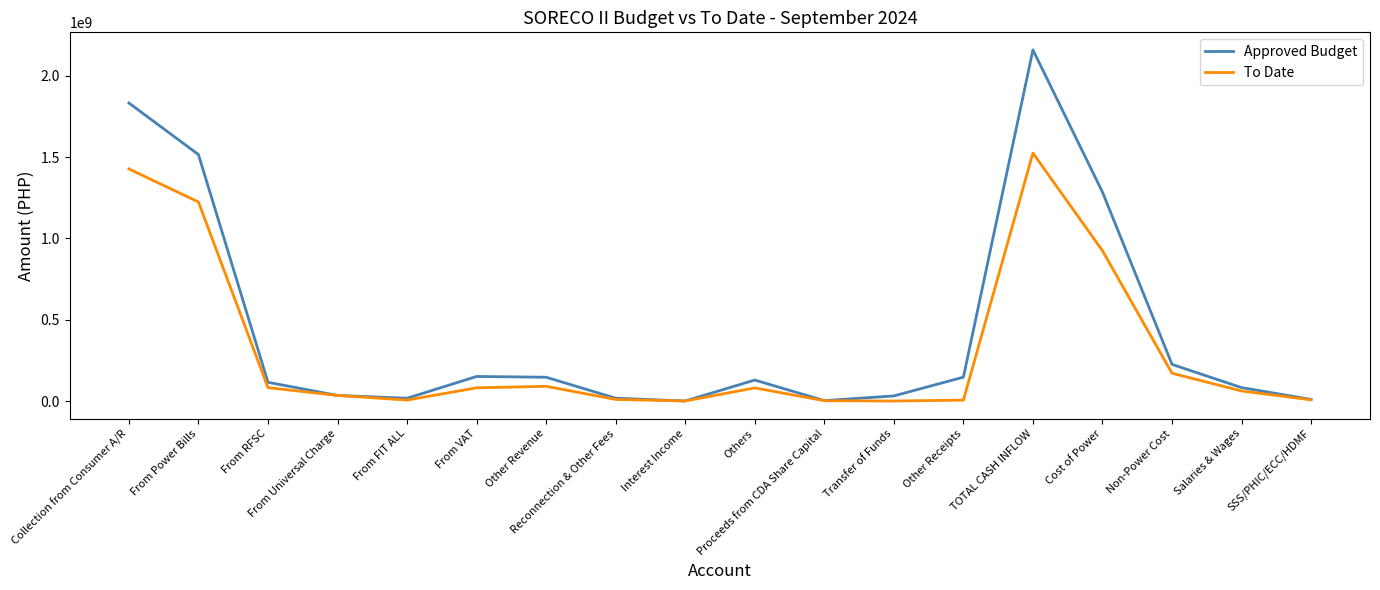

At which category is the sum across all series the highest?

TOTAL CASH INFLOW